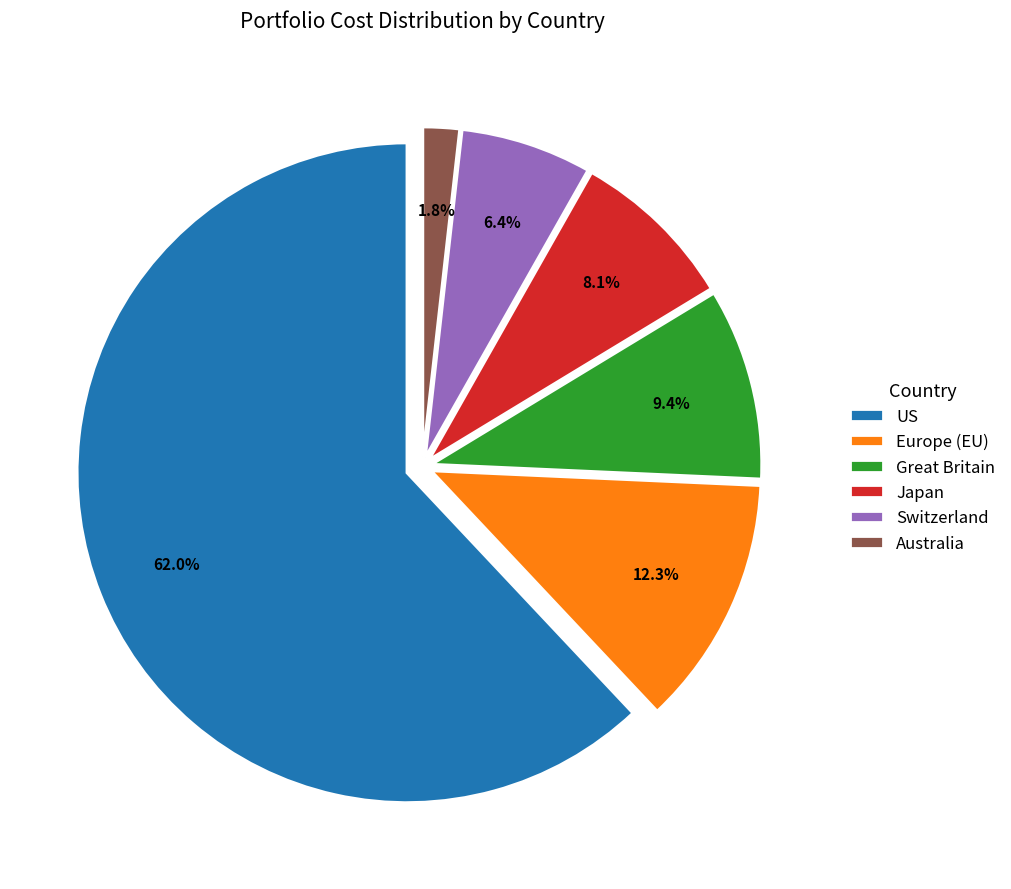

The au slice represents 11% of the pie. True or false?

False